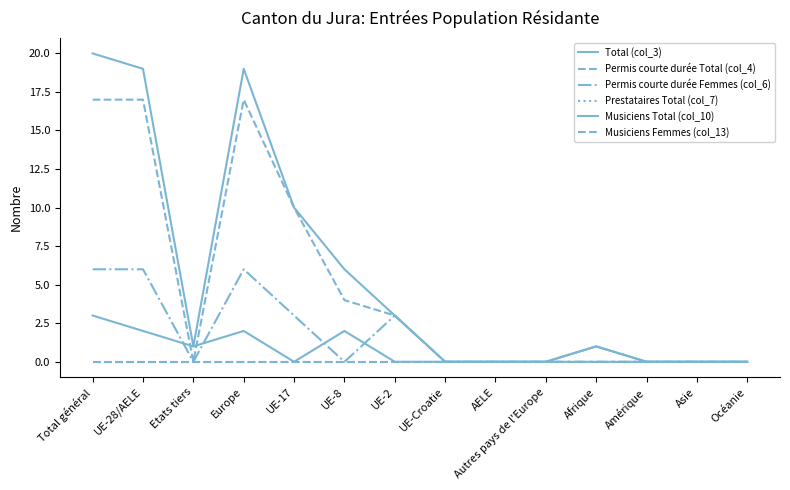

Does the chart have visible grid lines?

No